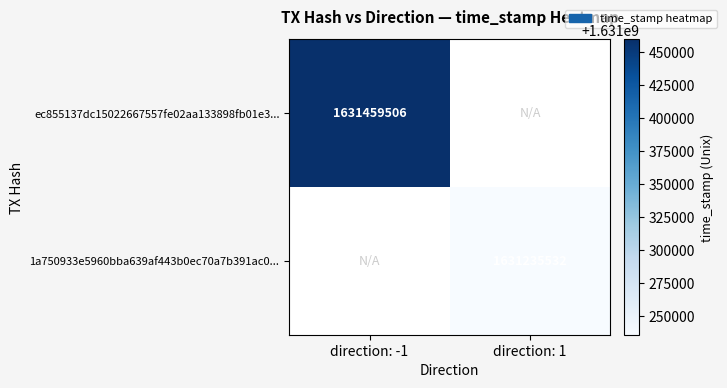

Is it true that ec855137dc15022667557fe02aa133898fb01e3... equals 2403379348 at direction: -1?

False